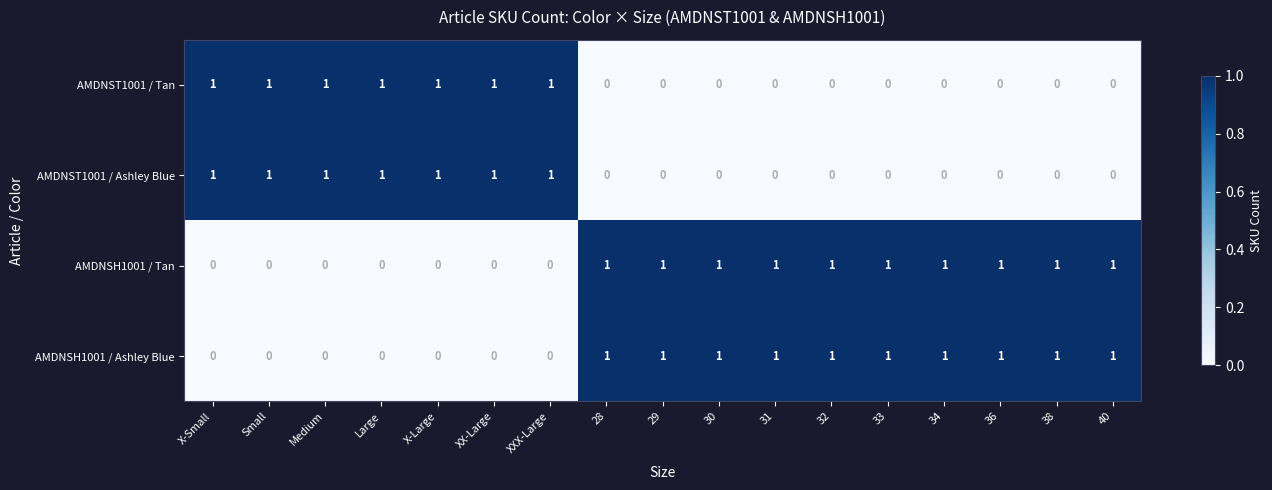

At how many categories does at least one series exceed 0?

17